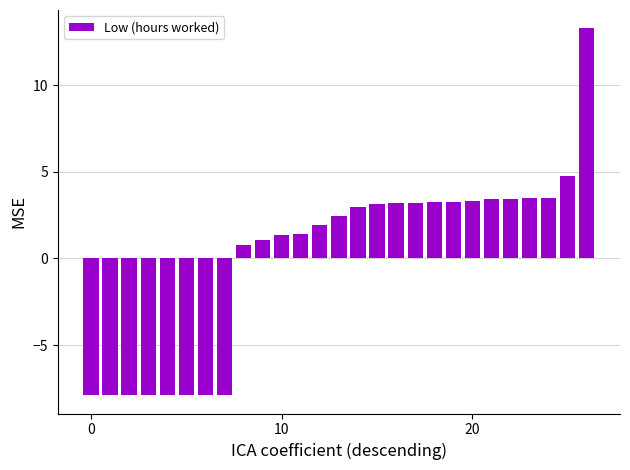

What is the difference between the maximum and second lowest values?

21.2